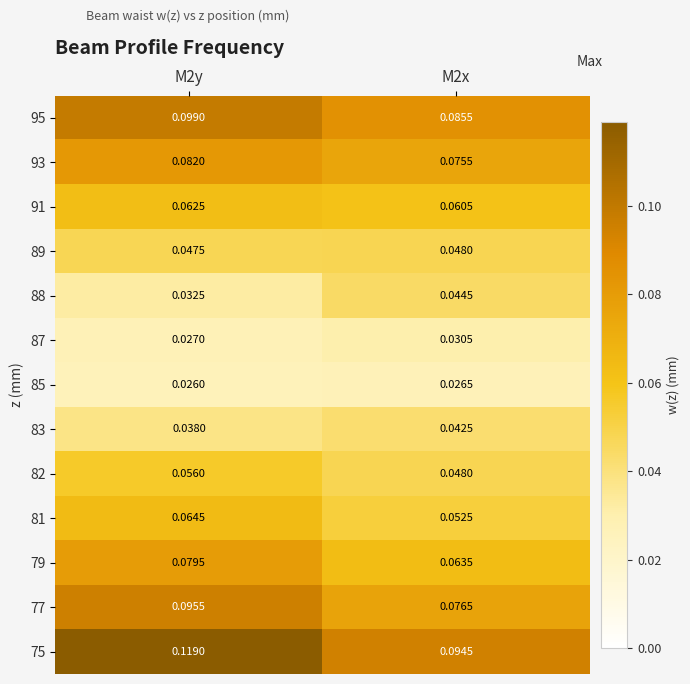

Count the number of data series in this chart.

13